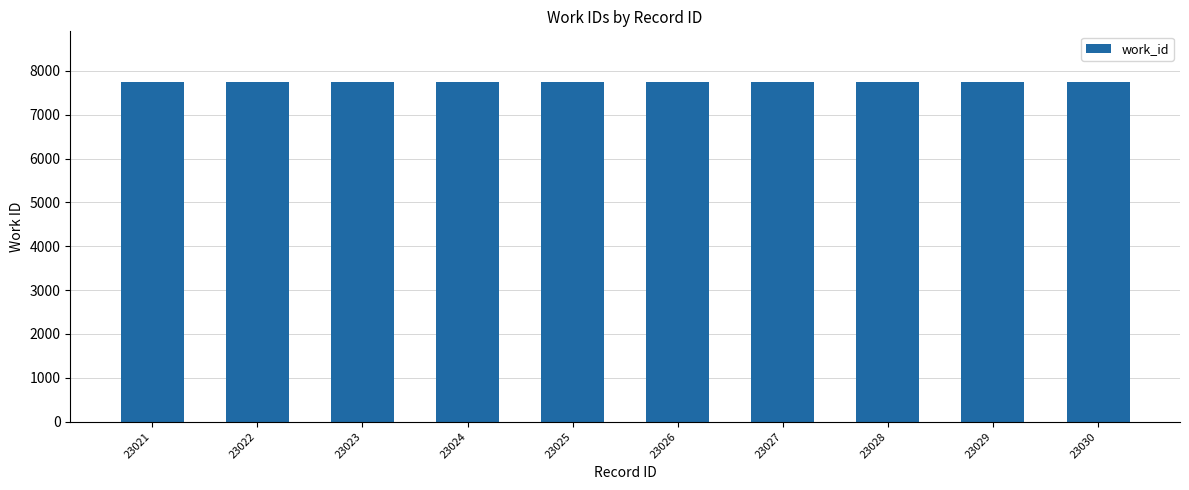

What is the minimum value shown in the chart?

7738